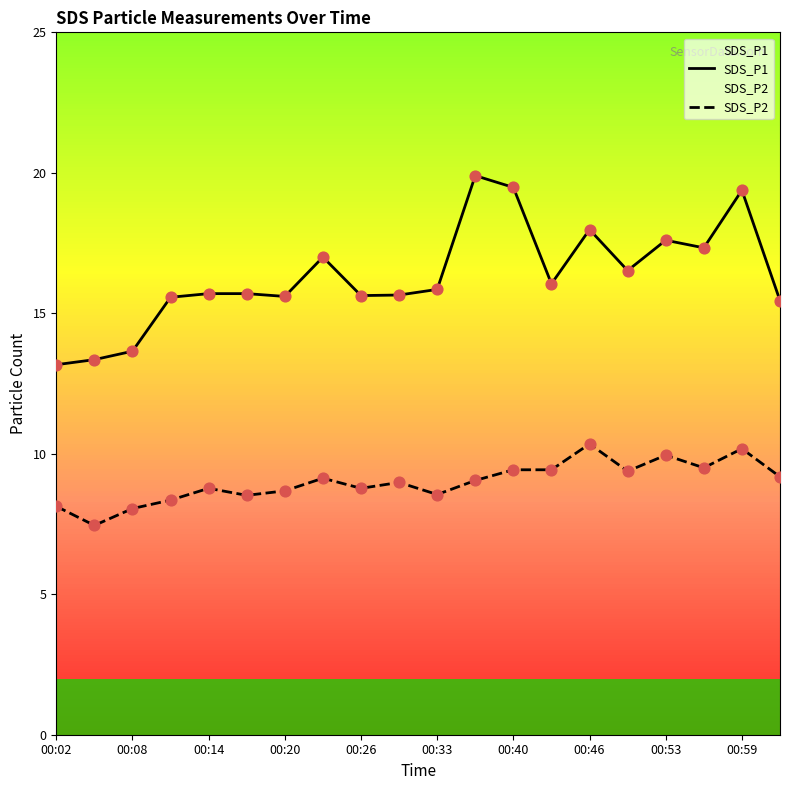

Which series contains the lowest Y value?

SDS_P2